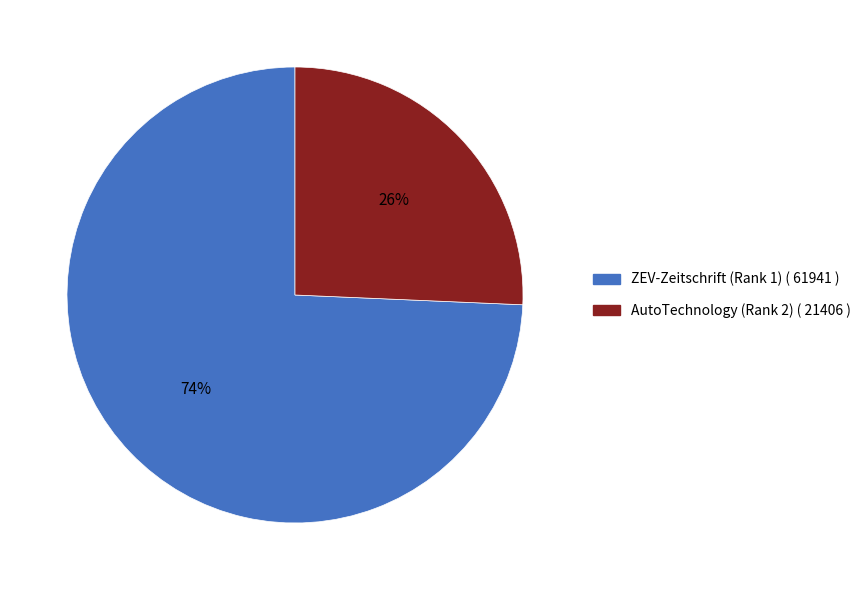

Is the sum of ZEV-Zeitschrift (Rank 1) ( 61941 ) and AutoTechnology (Rank 2) ( 21406 ) greater than half?

Yes